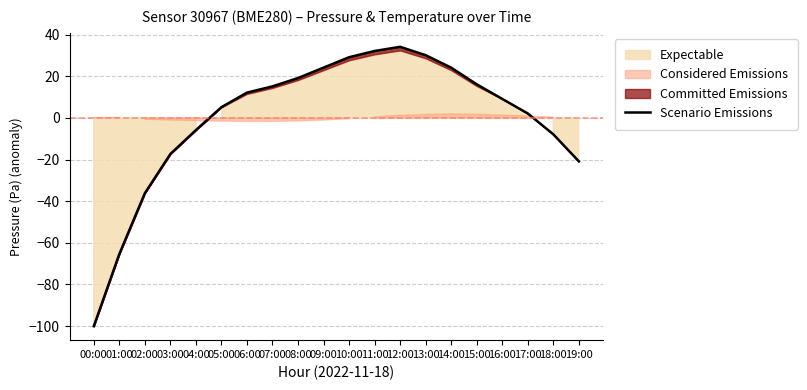

Approximately how many times larger is the value at 15:00 compared to 07:00?

1.1